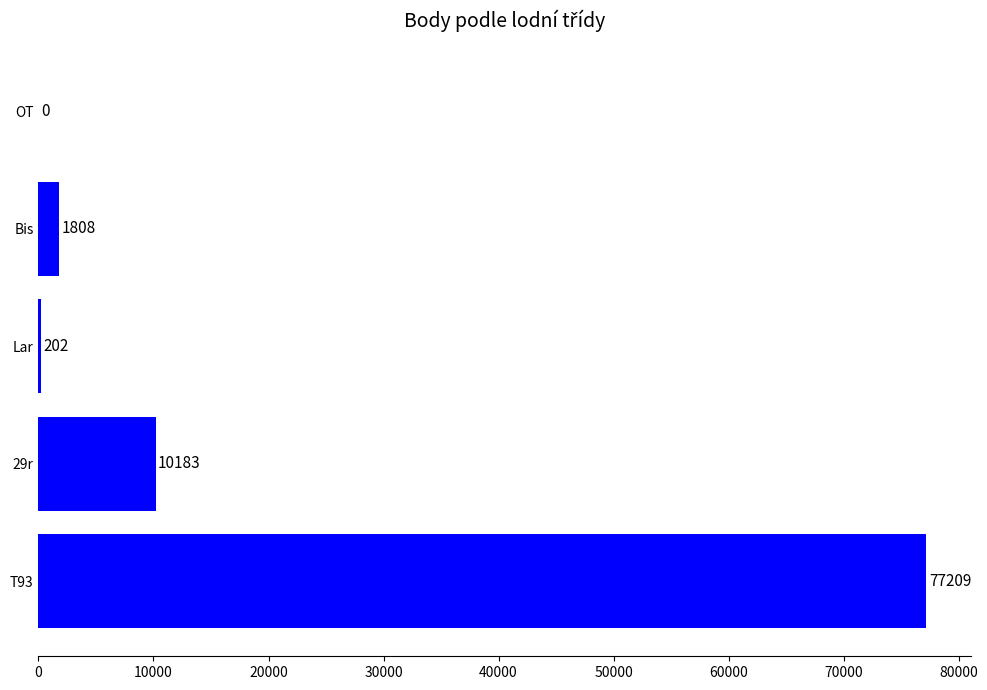

What is the greatest value displayed?

77209